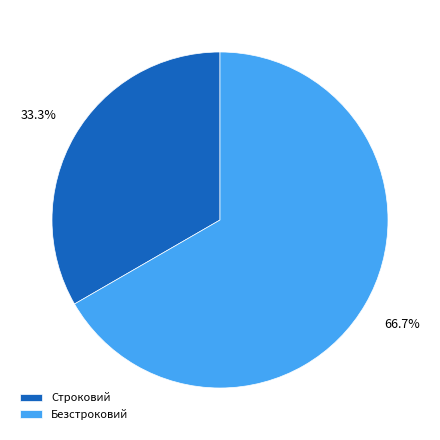

Approximately how many times larger is the value at Безстроковий compared to Строковий?

2.0